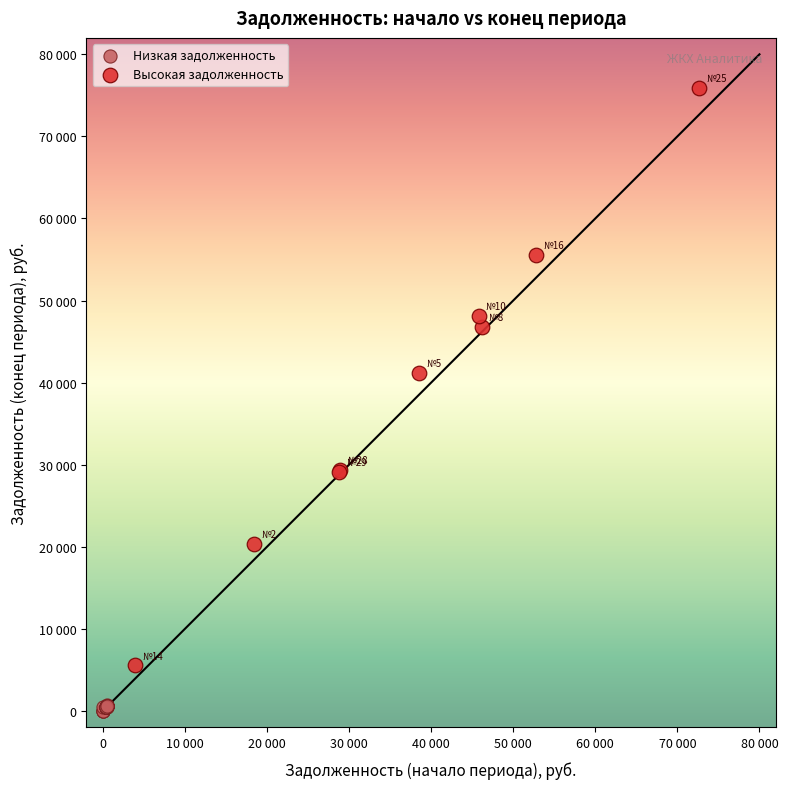

Which series contains the lowest Y value?

Низкая задолженность